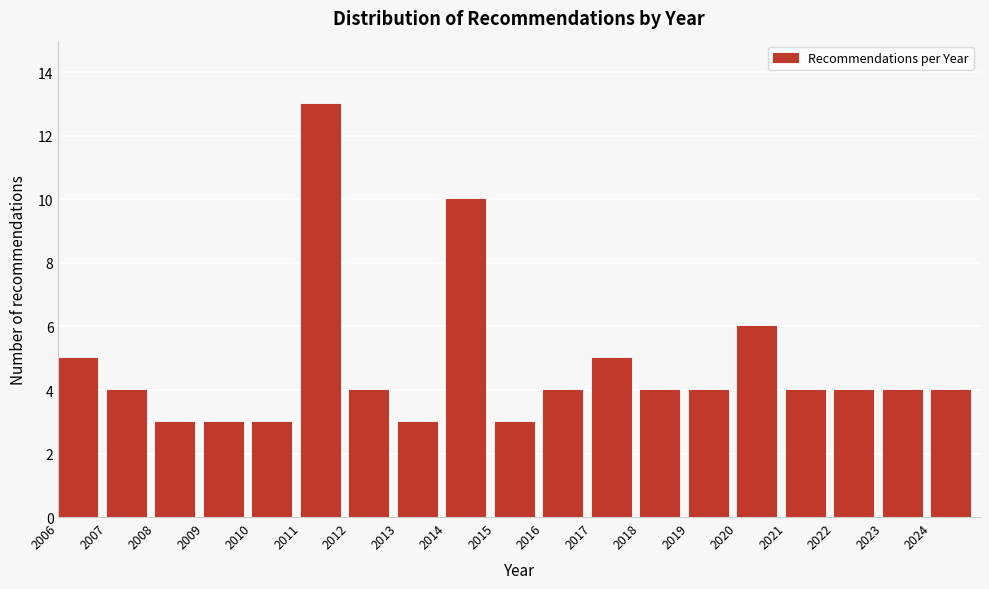

Reading right to left, extract all data points from this chart.

4	4	4	4	6	4	4	5	4	3	10	3	4	13	3	3	3	4	5